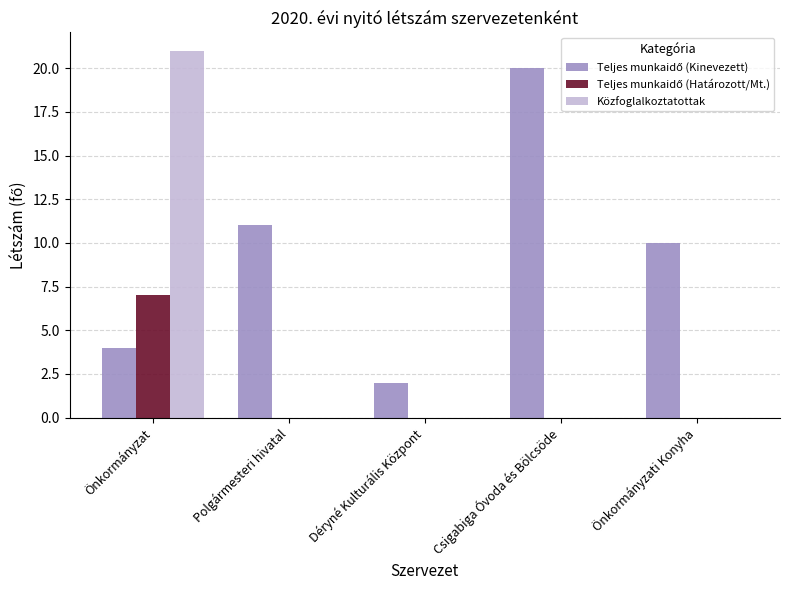

Does the chart contain stacked bars?

No